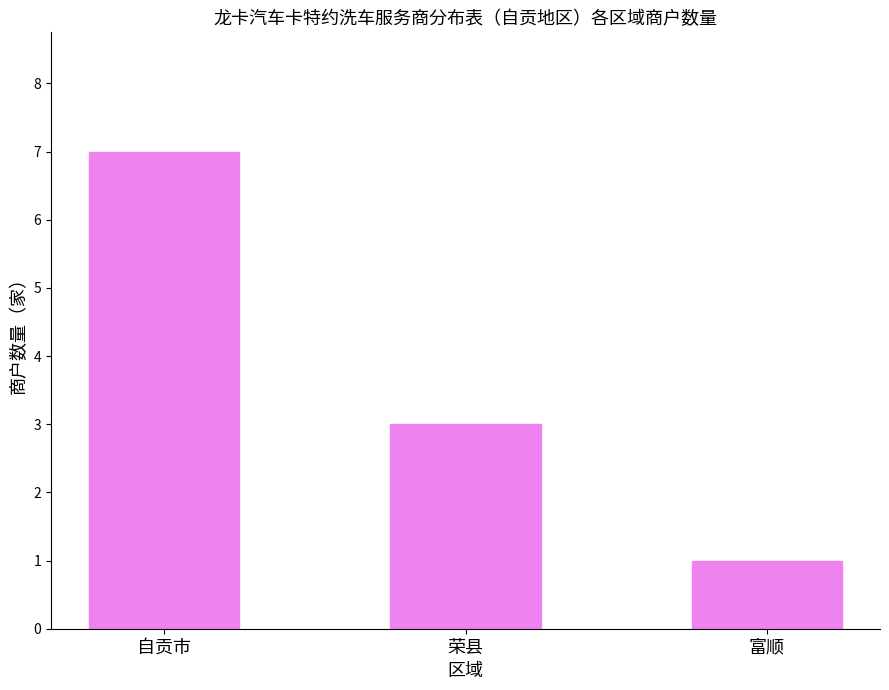

What is the value of the 1st bar from the left?

7